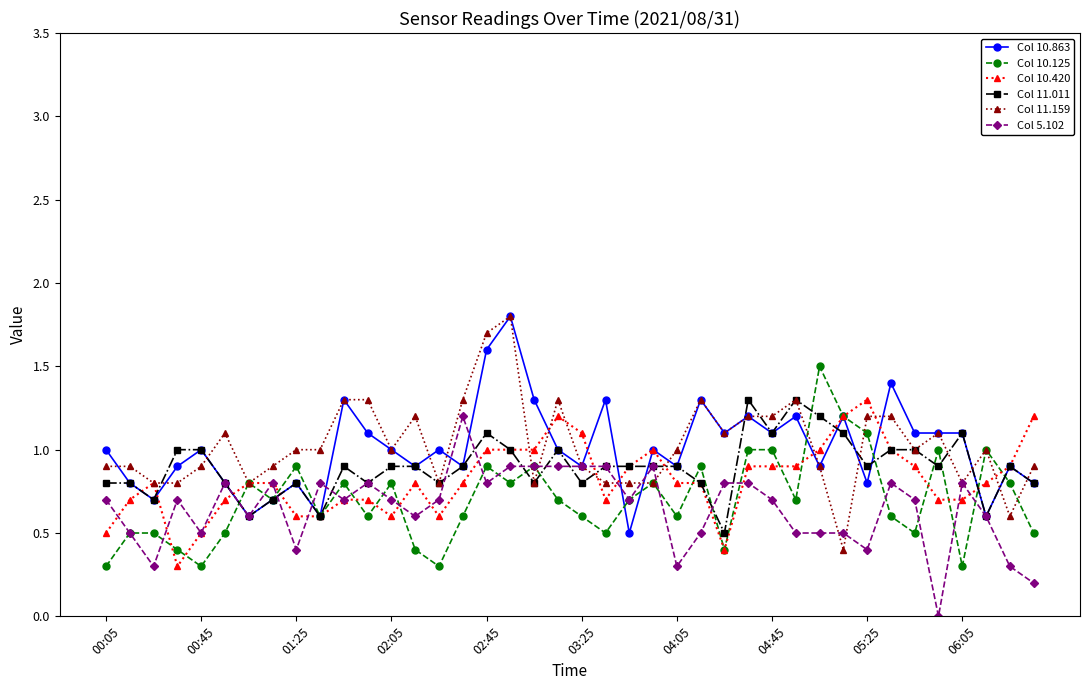

What is the value of the Col 11.159 point at the 11th from the left?

1.3